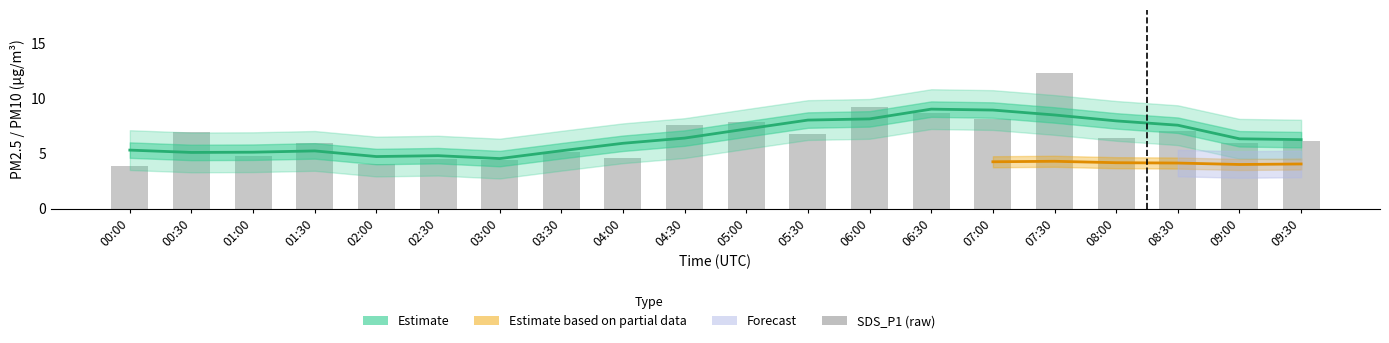

Reading left to right, list all the values displayed in this chart.

Estimate: 00:00=5.3	00:30=5.1	01:00=5.1	01:30=5.2	02:00=4.7	02:30=4.8	03:00=4.6	03:30=5.3	04:00=5.9	04:30=6.4	05:00=7.2	05:30=8.0	06:00=8.1	06:30=9.0	07:00=8.9	07:30=8.5	08:00=8.0	08:30=7.6	09:00=6.3	09:30=6.3
SDS_P1 (raw): 00:00=3.9	00:30=7.0	01:00=4.8	01:30=6.0	02:00=4.0	02:30=4.5	03:00=4.5	03:30=5.2	04:00=4.6	04:30=7.6	05:00=7.9	05:30=6.8	06:00=9.2	06:30=8.7	07:00=8.1	07:30=12.3	08:00=6.4	08:30=7.0	09:00=6.0	09:30=6.2